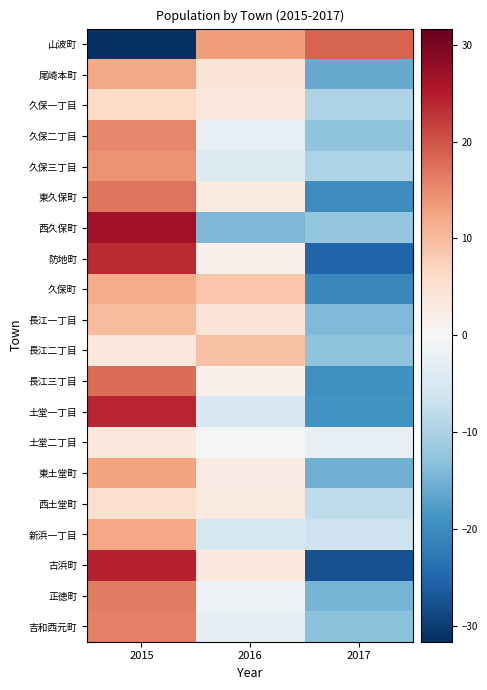

Reading right to left, list all the values displayed in this chart.

山波町: 2017=18.3	2016=13.3	2015=-31.7
尾崎本町: 2017=-16.0	2016=4.0	2015=12.0
久保一丁目: 2017=-9.7	2016=3.3	2015=6.3
久保二丁目: 2017=-12.7	2016=-2.7	2015=15.3
久保三丁目: 2017=-9.7	2016=-4.7	2015=14.3
東久保町: 2017=-20.0	2016=3.0	2015=17.0
西久保町: 2017=-12.3	2016=-14.3	2015=26.7
防地町: 2017=-25.3	2016=1.7	2015=23.7
久保町: 2017=-20.3	2016=8.7	2015=11.7
長江一丁目: 2017=-14.0	2016=4.0	2015=10.0
長江二丁目: 2017=-12.7	2016=9.3	2015=3.3
長江三丁目: 2017=-19.3	2016=1.7	2015=17.7
土堂一丁目: 2017=-19.0	2016=-5.0	2015=24.0
土堂二丁目: 2017=-2.7	2016=-0.7	2015=3.3
東土堂町: 2017=-15.3	2016=2.7	2015=12.7
西土堂町: 2017=-8.0	2016=3.0	2015=5.0
新浜一丁目: 2017=-6.7	2016=-5.7	2015=12.3
古浜町: 2017=-27.7	2016=3.3	2015=24.3
正徳町: 2017=-14.7	2016=-1.7	2015=16.3
吉和西元町: 2017=-13.0	2016=-3.0	2015=16.0